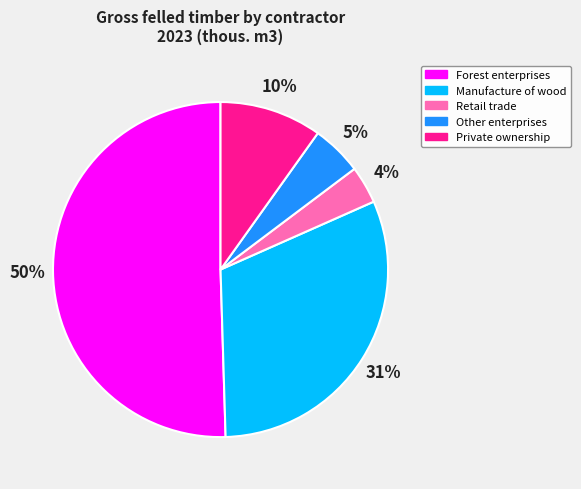

How many segments does this pie chart have?

5